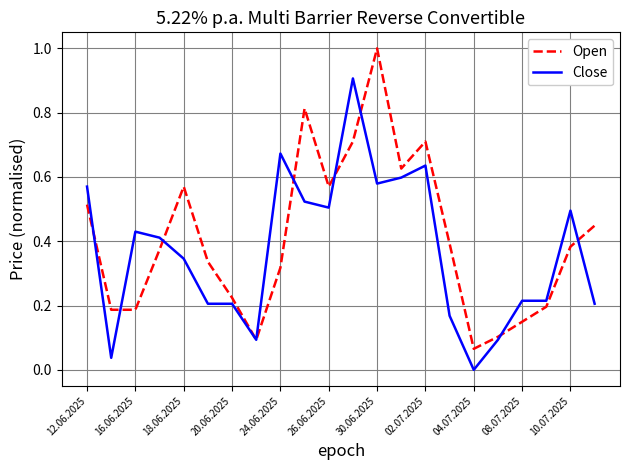

What is the highest value of the Open series?

1.0